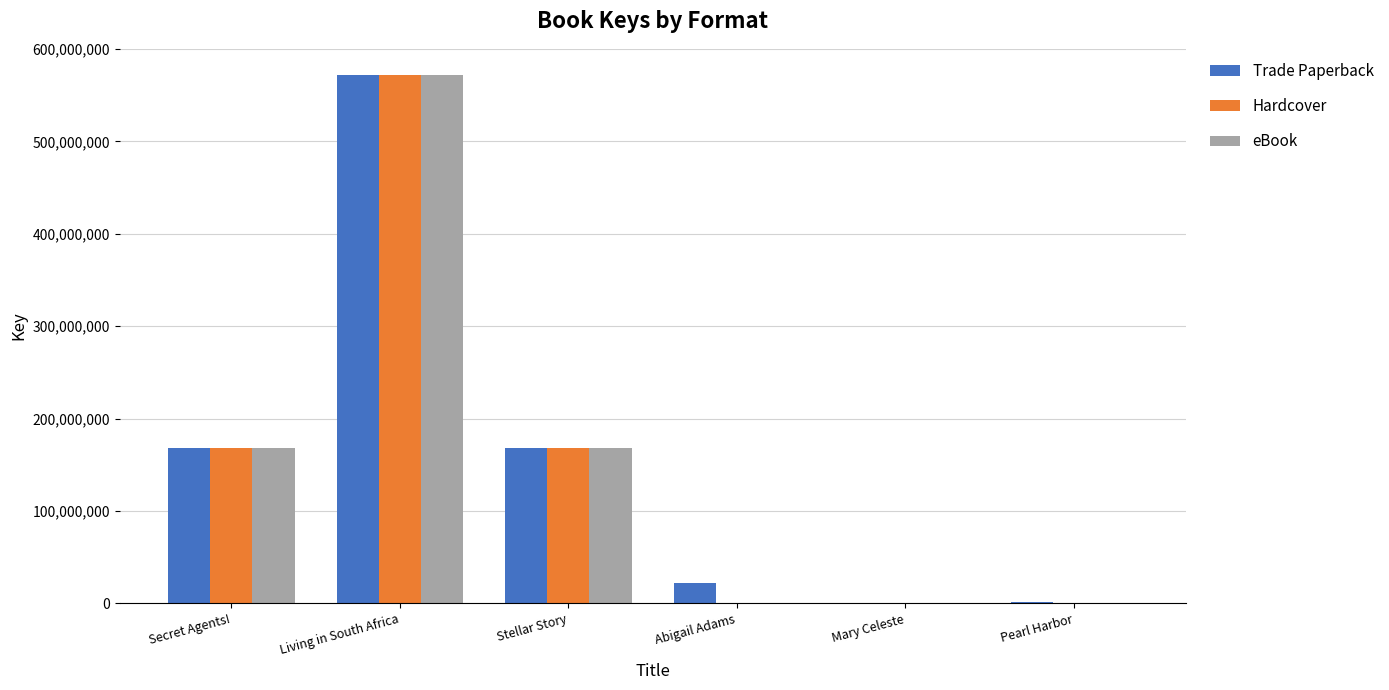

What is the total value across all series at Stellar Story?

505582581